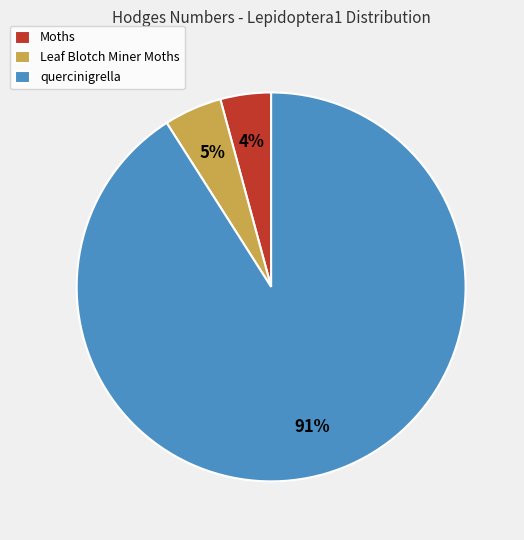

To the nearest percent, what percentage of the pie is quercinigrella?

91%